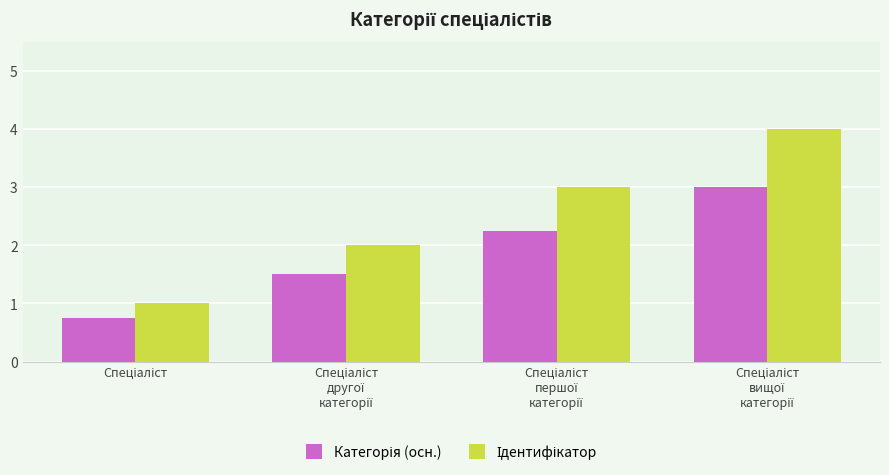

What is the smallest value displayed?

0.8